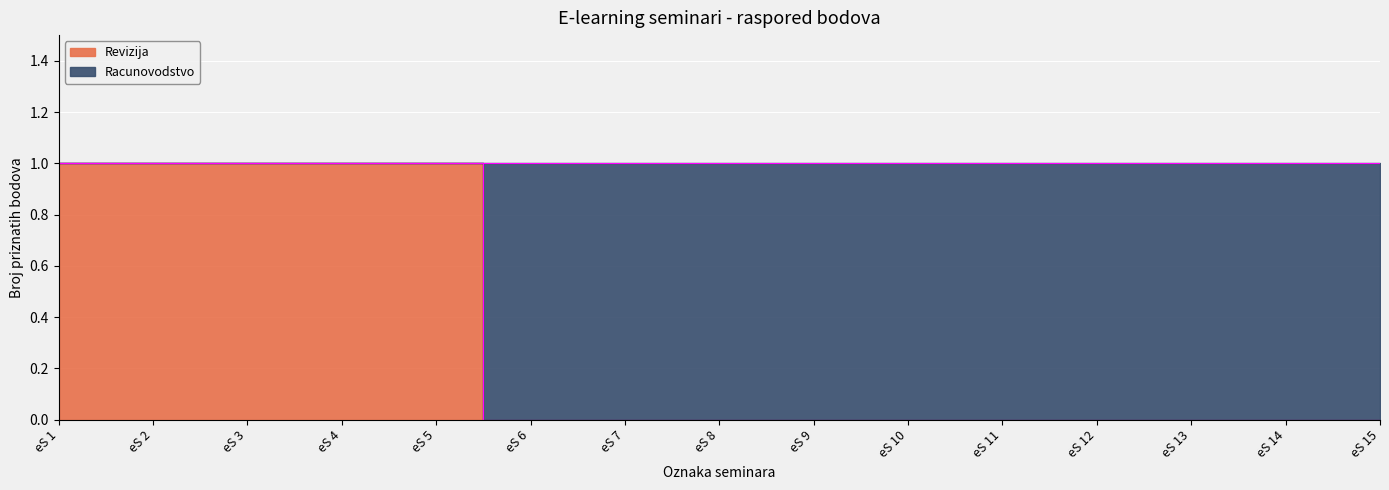

Is it true that the value at eS 12 is -1?

False